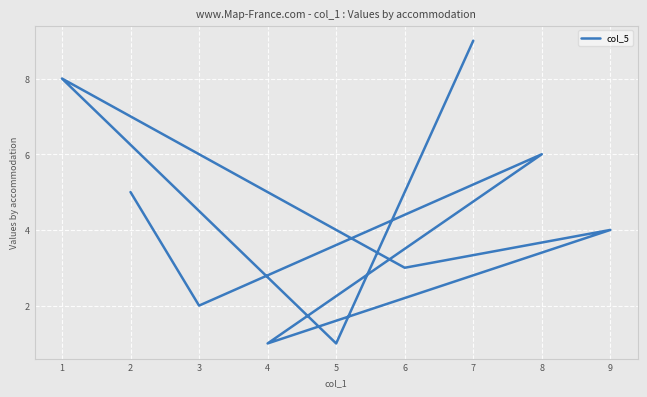

Reading left to right, what are all the values shown in this chart?

2=5	3=2	8=6	4=1	9=4	6=3	1=8	5=1	7=9